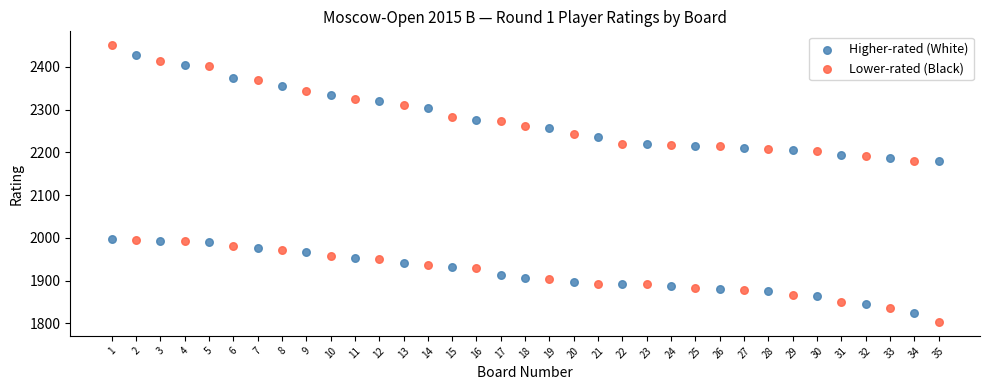

Across all data points, what is the range of Y values (max minus min)?

648